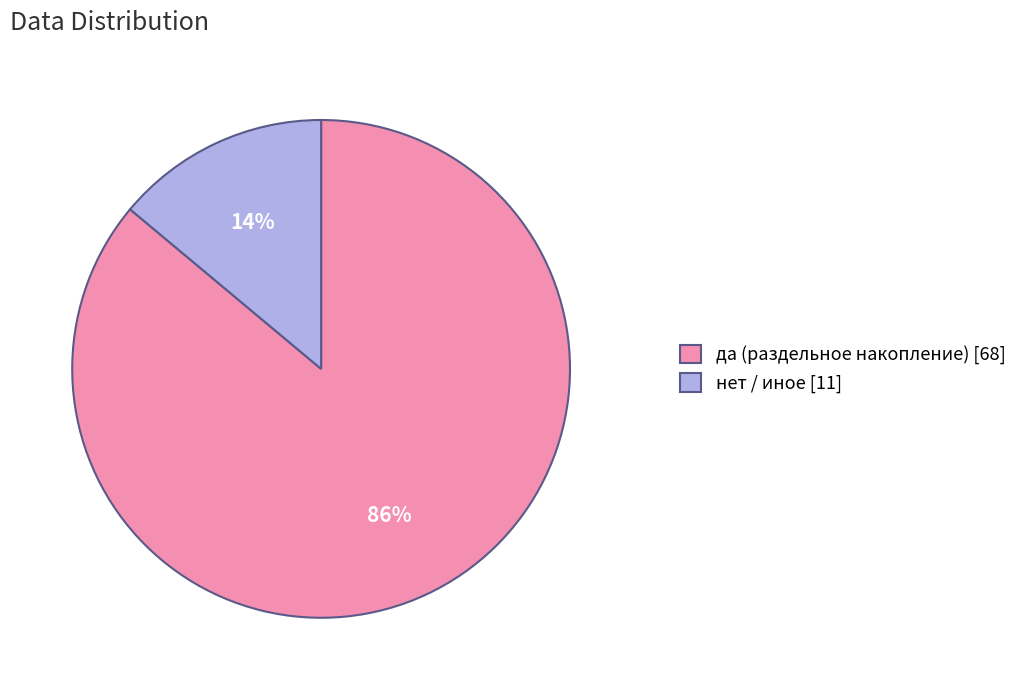

What percentage is the да (раздельное накопление) [68] slice, to the nearest percent?

86%